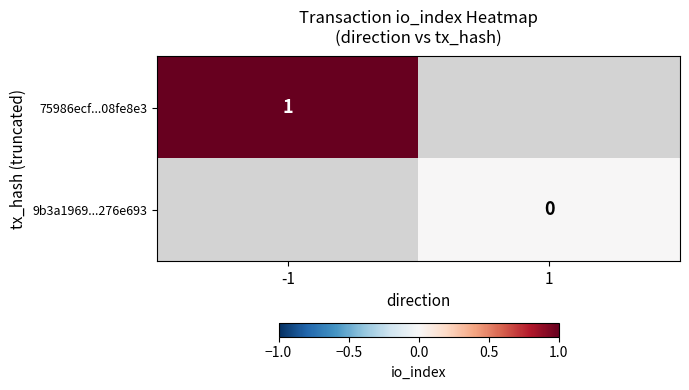

Is the value of 9b3a1969...276e693 at 1 greater than the value of 75986ecf...08fe8e3 at -1?

No